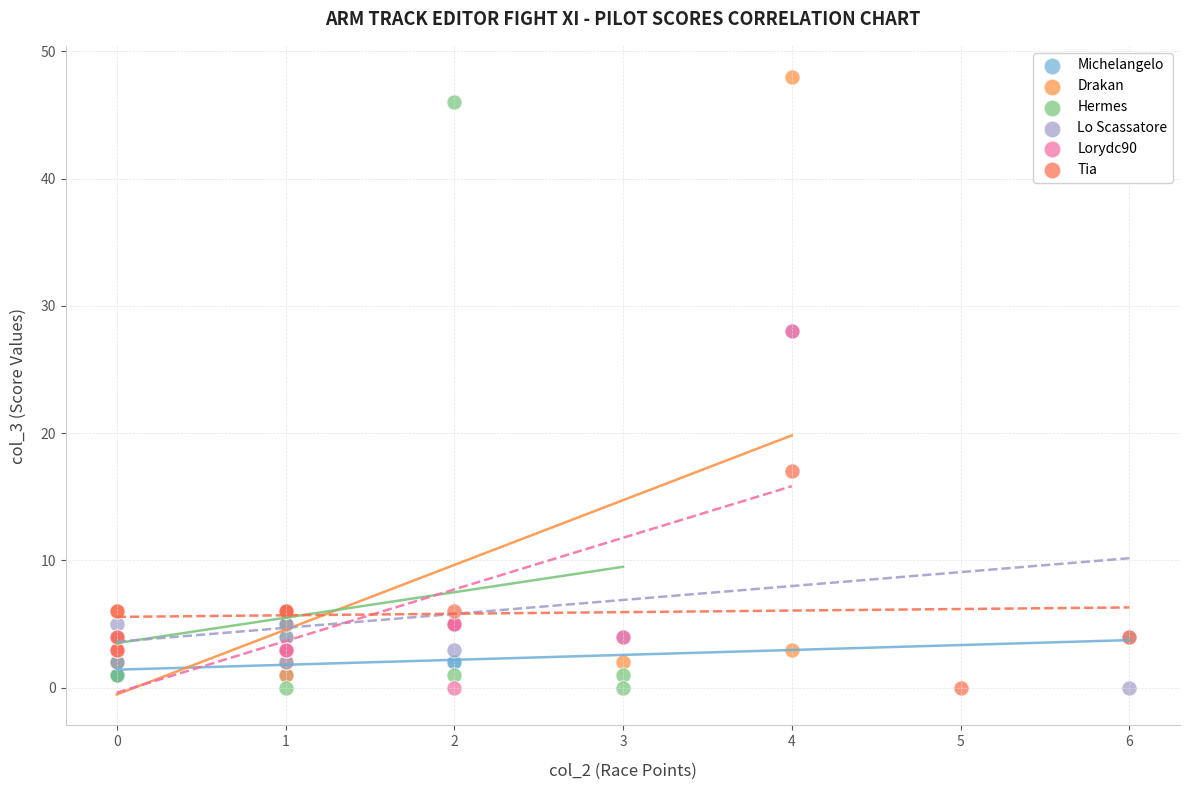

Which series reaches the maximum Y coordinate?

Drakan